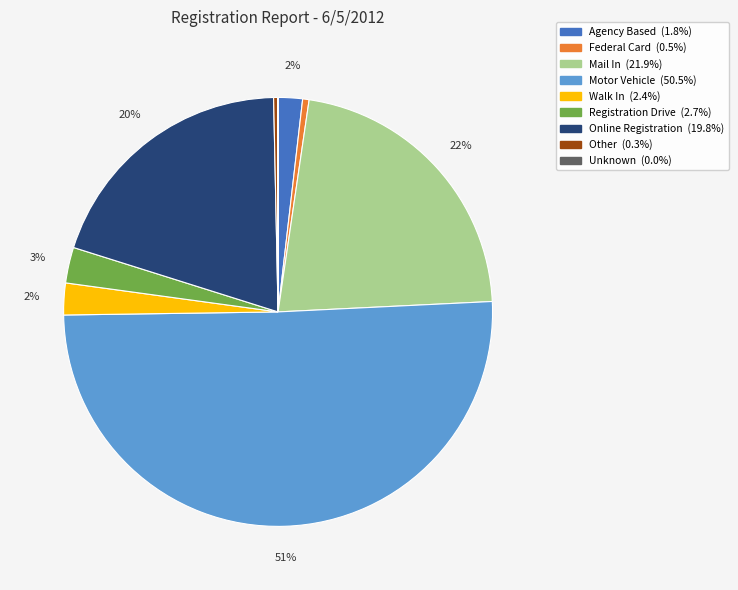

Which category has the biggest portion of the pie?

Motor Vehicle